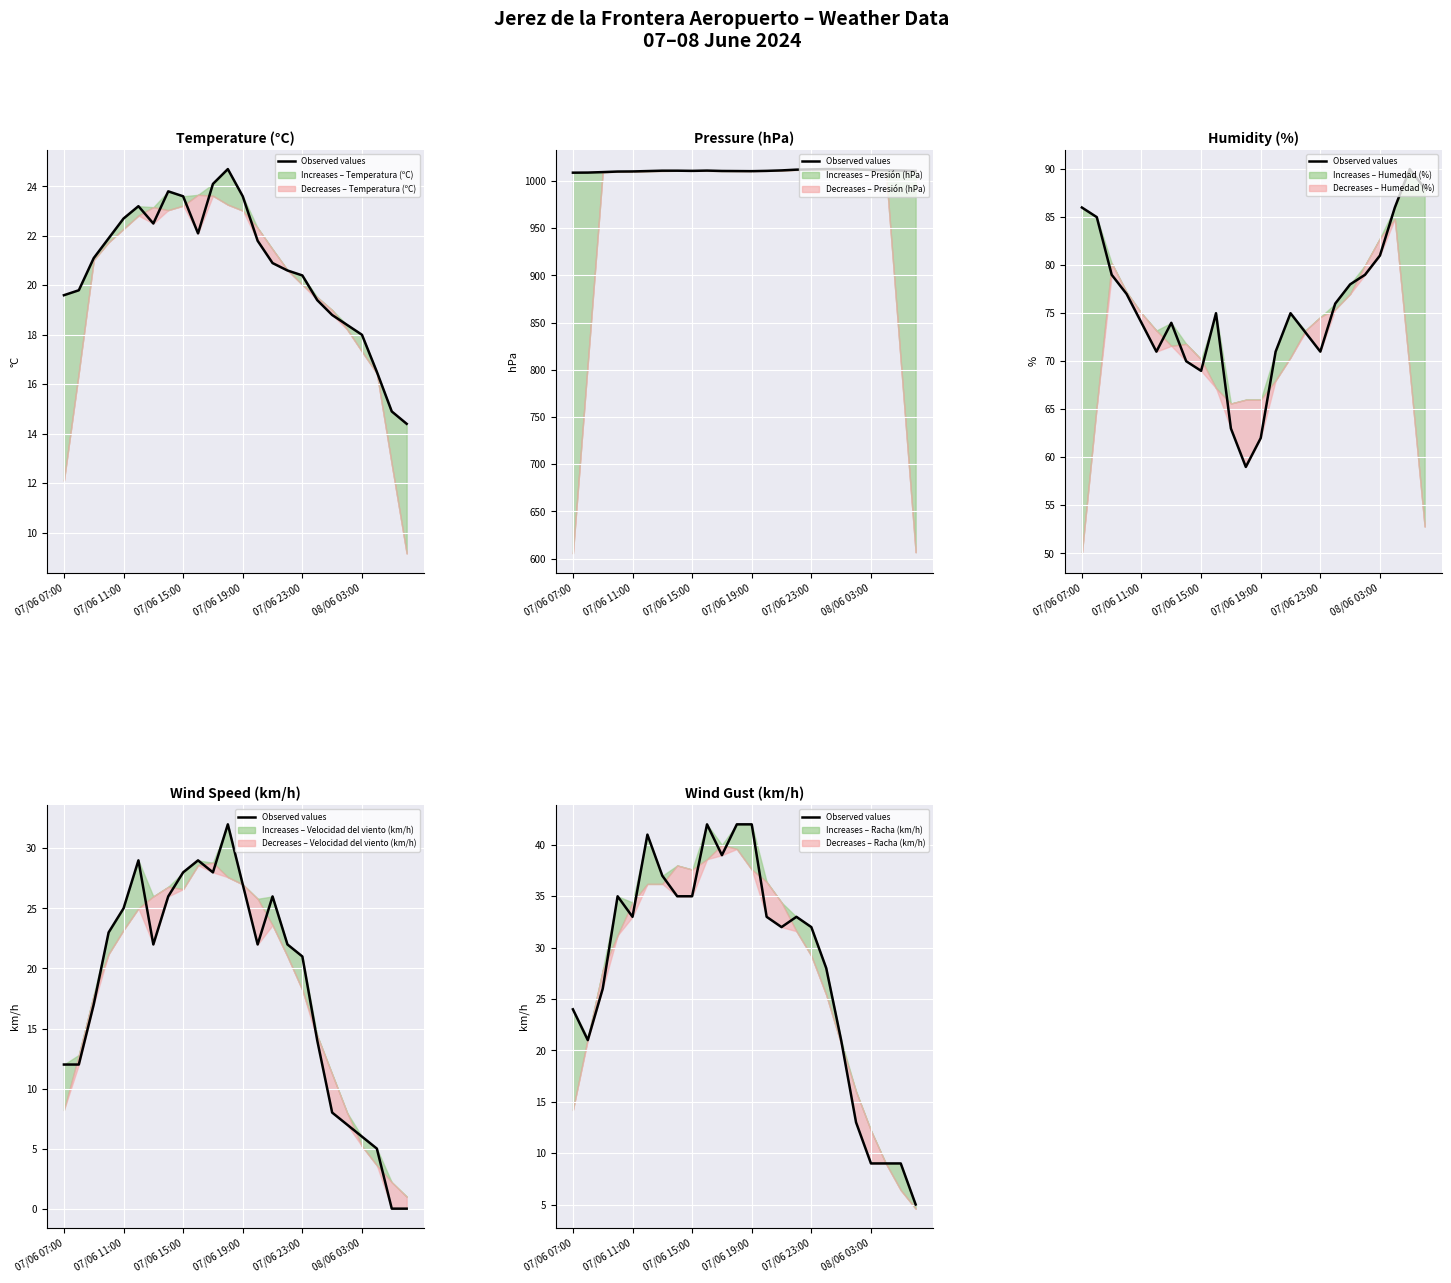

At which category does the chart reach its peak across all series?

9